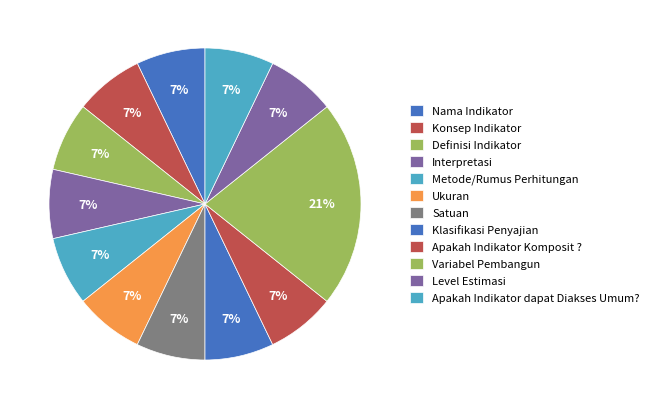

To the nearest percent, what portion does Konsep Indikator represent?

7%